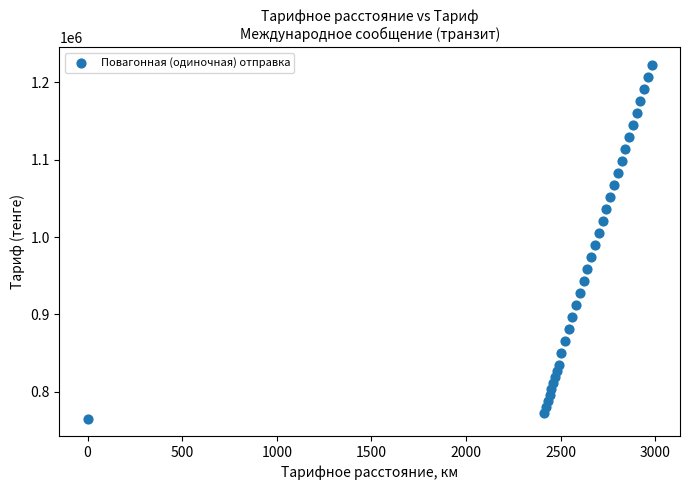

What is the range of Y values (max minus min)?

457249